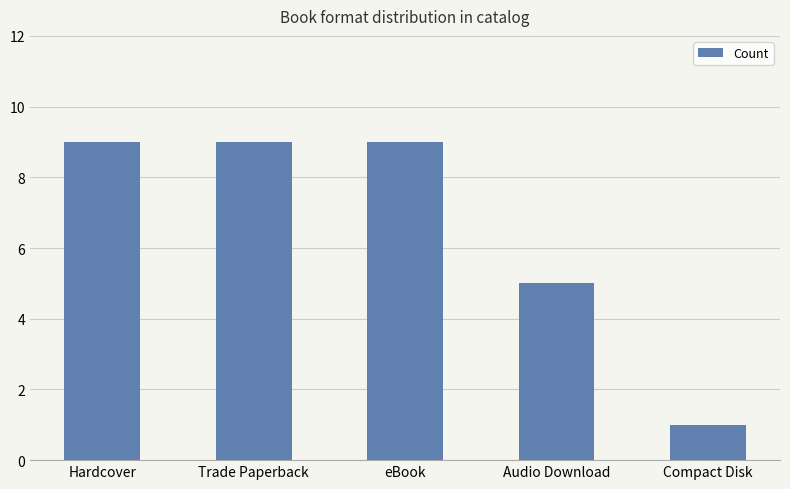

What is the sum of the values at Hardcover and Trade Paperback?

18